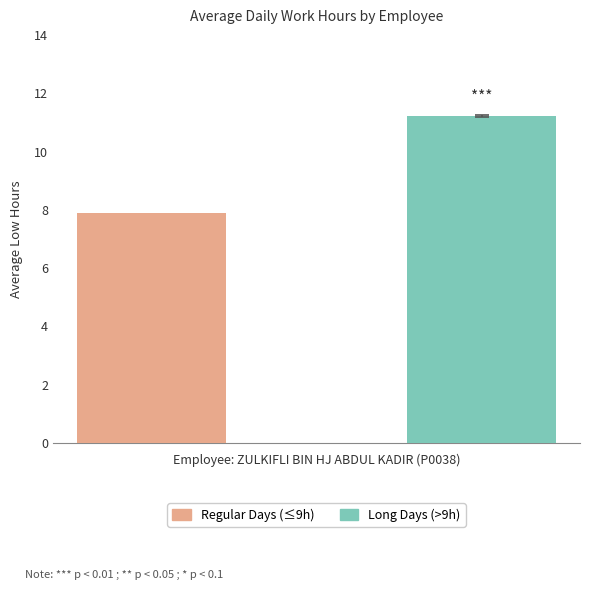

What is the value of the 2nd bar from the left?

11.2